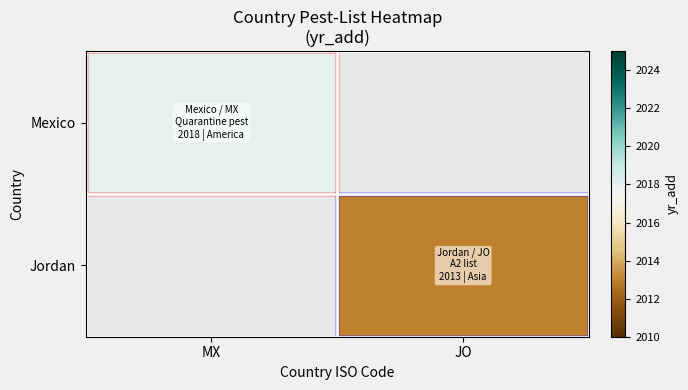

At which category does the chart reach its peak across all series?

MX